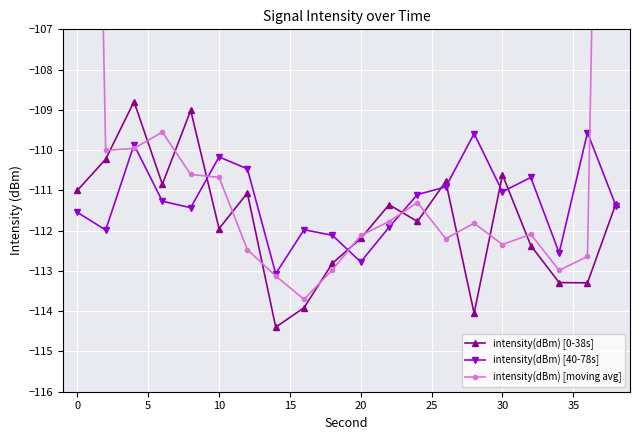

In intensity(dBm) [0-38s], how many points are higher than both neighbors (excluding endpoints)?

6